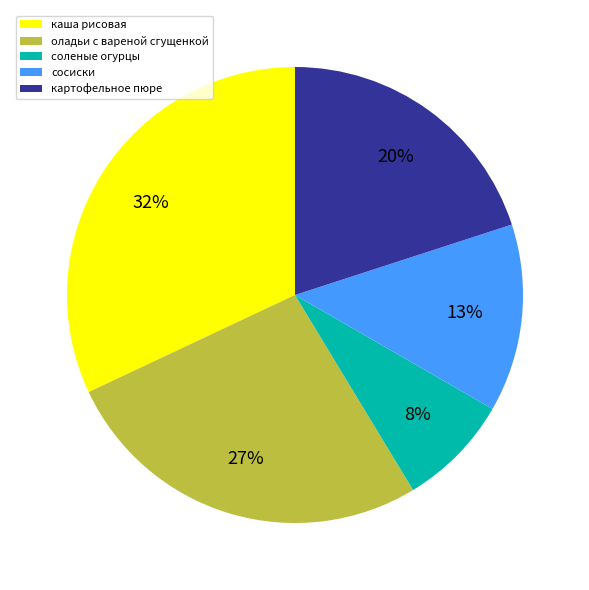

To the nearest percent, what is the average slice percentage?

20%